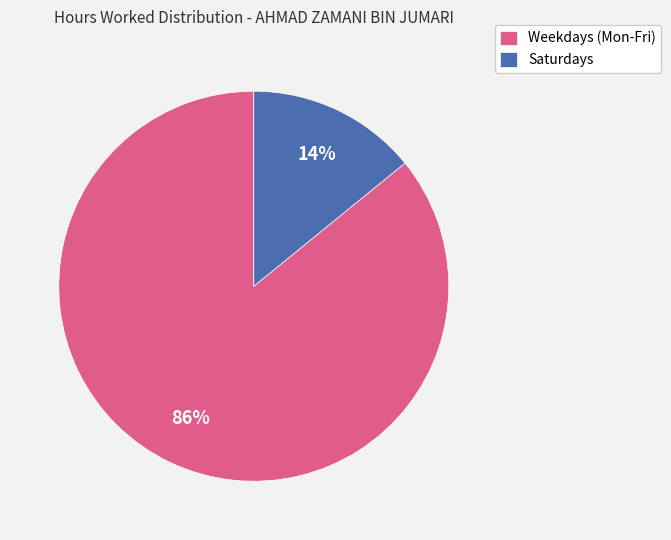

What is the largest slice in the pie chart?

Weekdays (Mon-Fri)